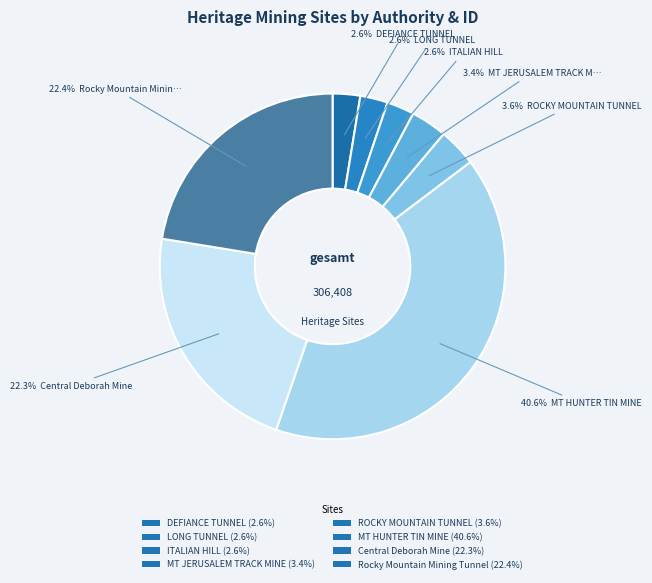

What is the largest slice in the pie chart?

MT HUNTER TIN MINE